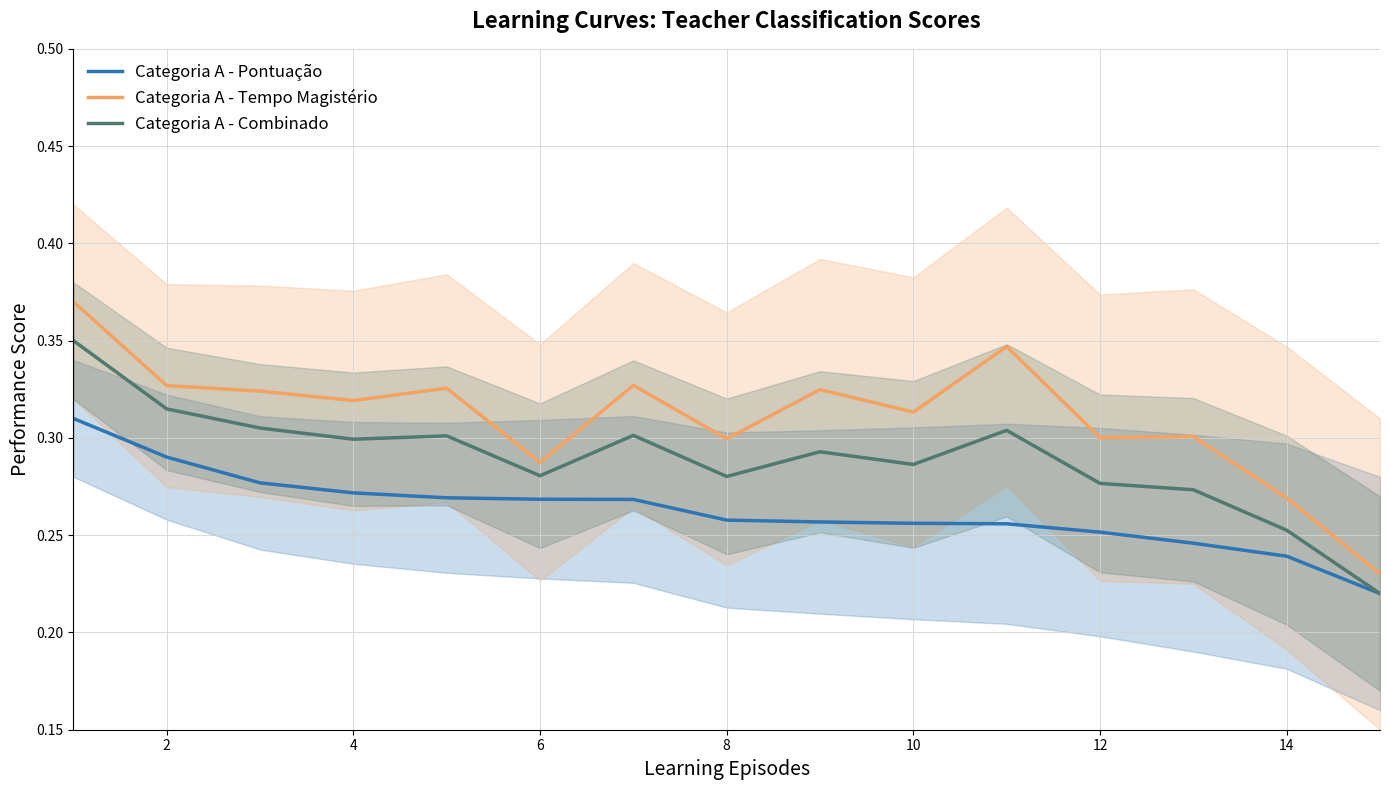

How many lines are shown in the chart?

3